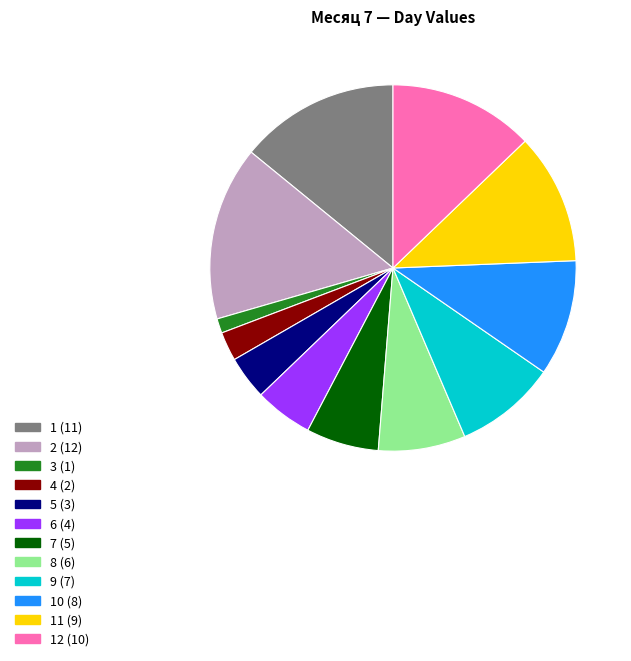

Is there a majority slice in this chart?

No